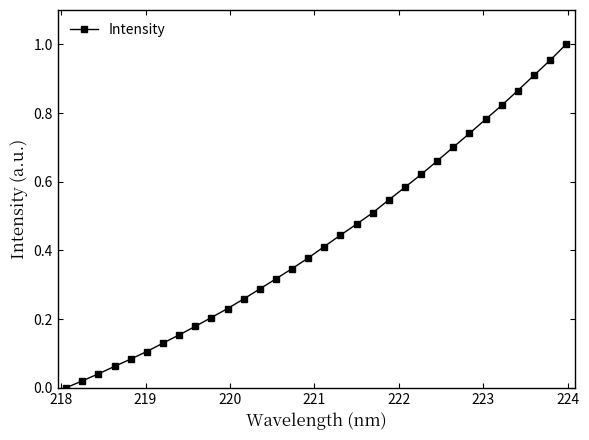

Does the chart have visible grid lines?

No